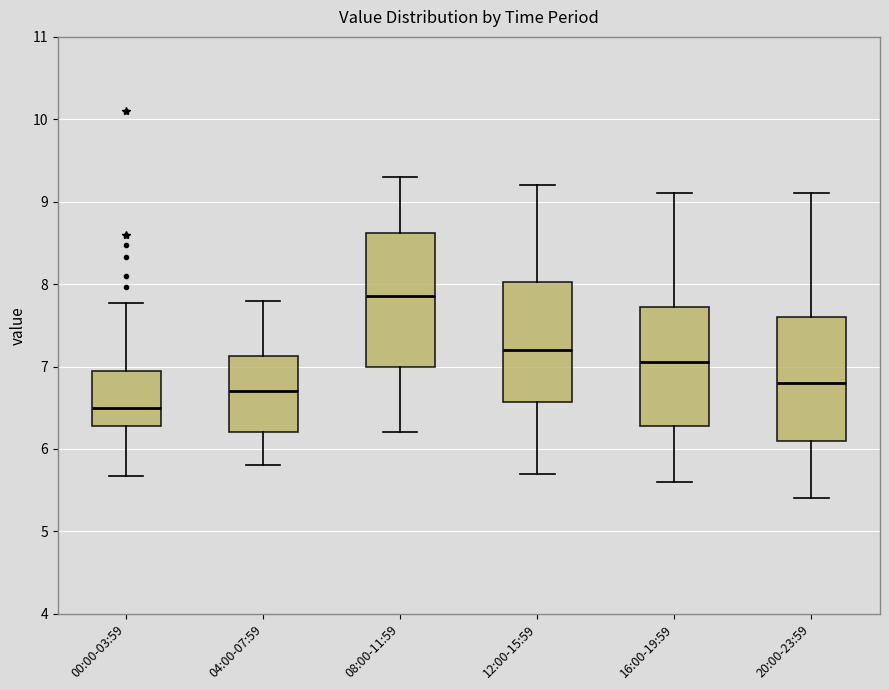

Which box's median line is the highest?

08:00-11:59